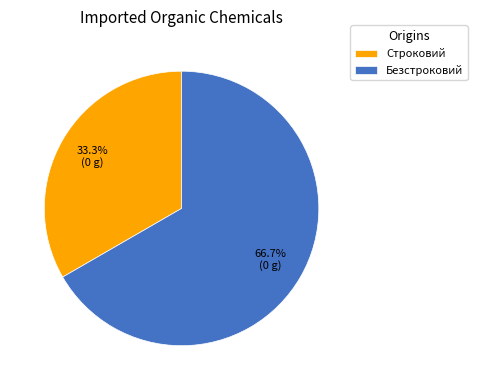

What percentage is the Строковий slice, to the nearest percent?

33%